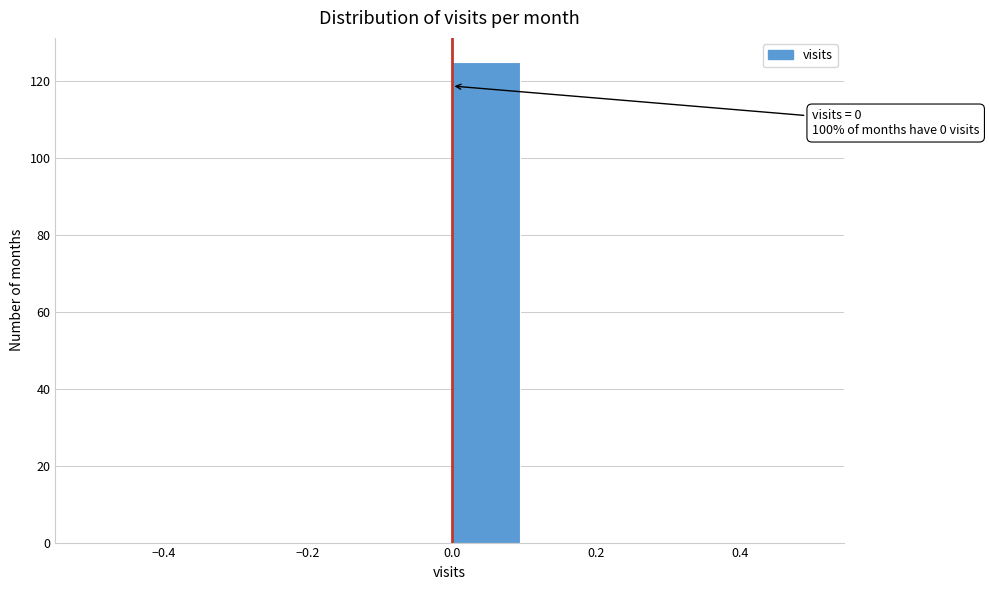

Which range on the x-axis has the tallest bar?

0.0 to 0.1